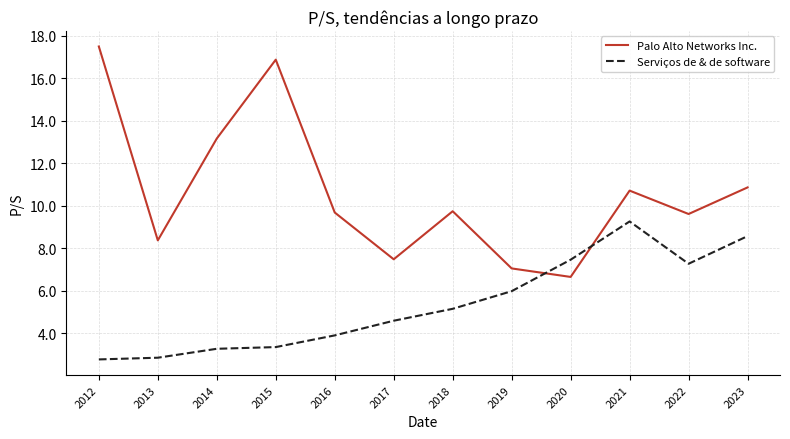

After their last crossing, which series has the higher values: Palo Alto Networks Inc. or Serviços de & de software?

Palo Alto Networks Inc.